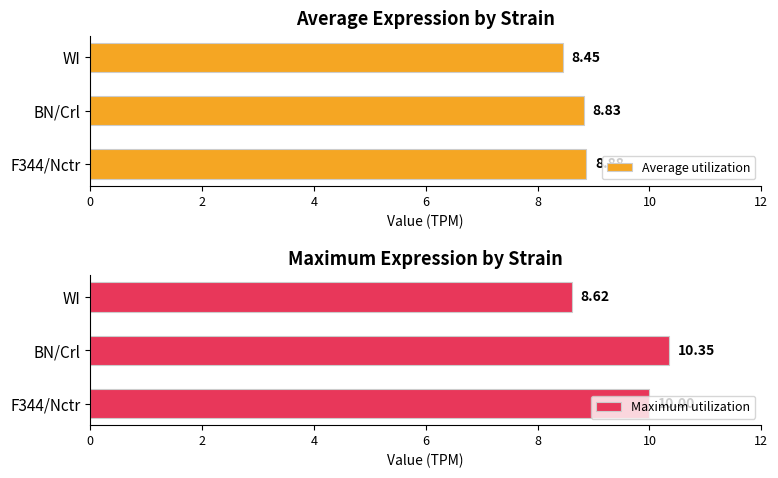

Which category has the lowest value in the Average utilization series?

WI